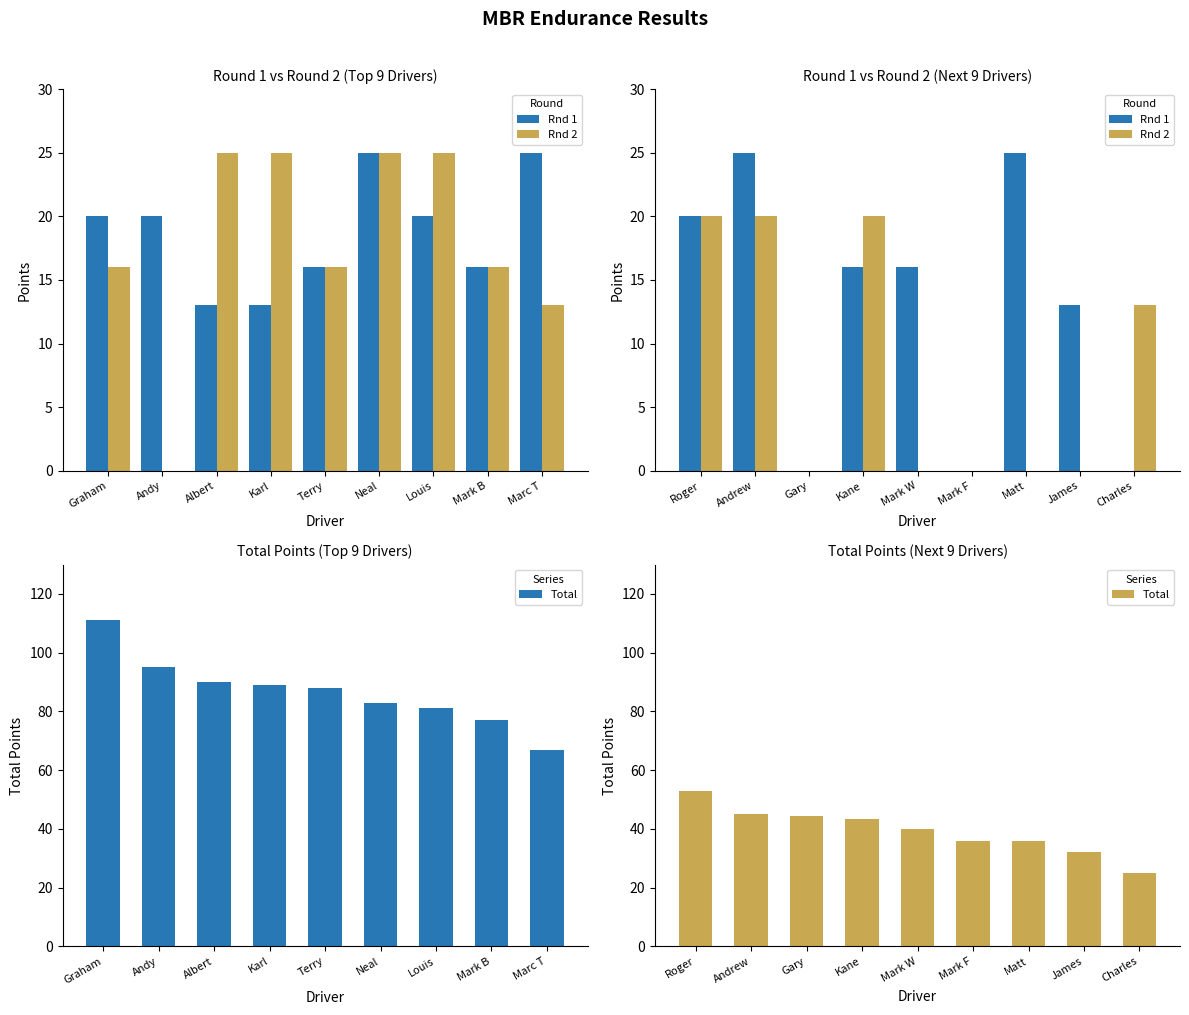

List the labels in order of Total value, largest first.

Roger, Andrew, Gary, Kane, Mark W, Mark F, Matt, James, Charles